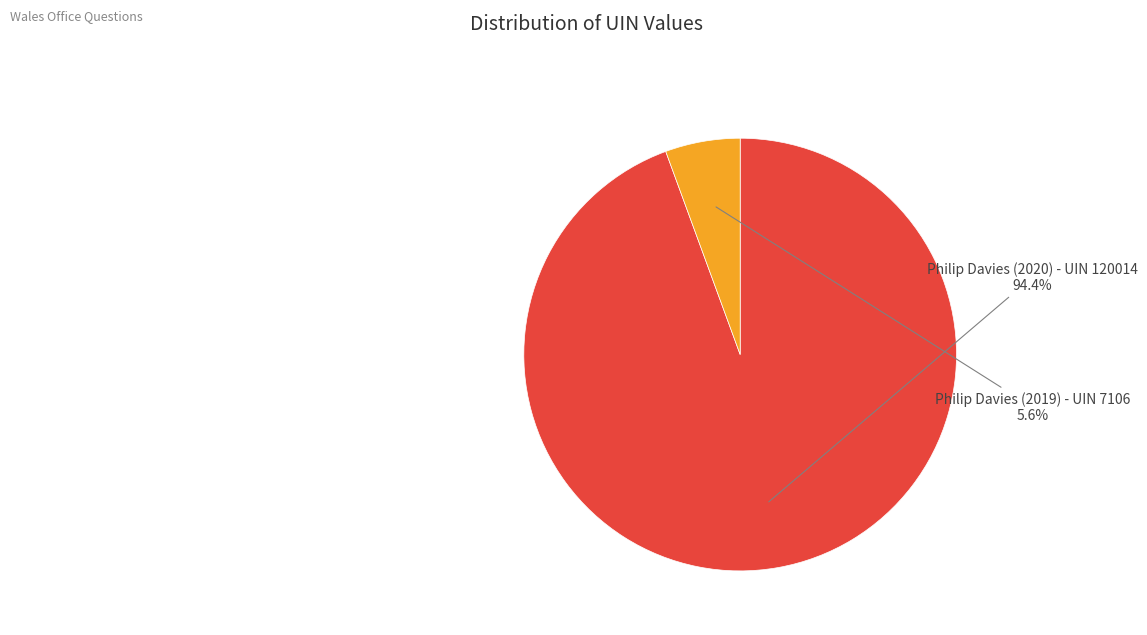

Which slice is the largest?

Philip Davies (2020) - UIN 120014